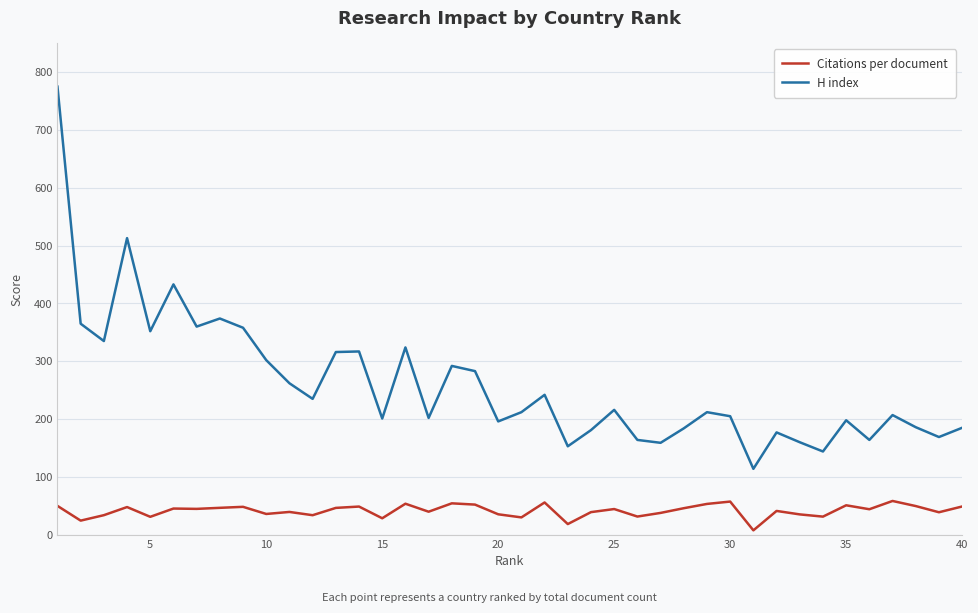

What is the maximum value for H index?

775.0